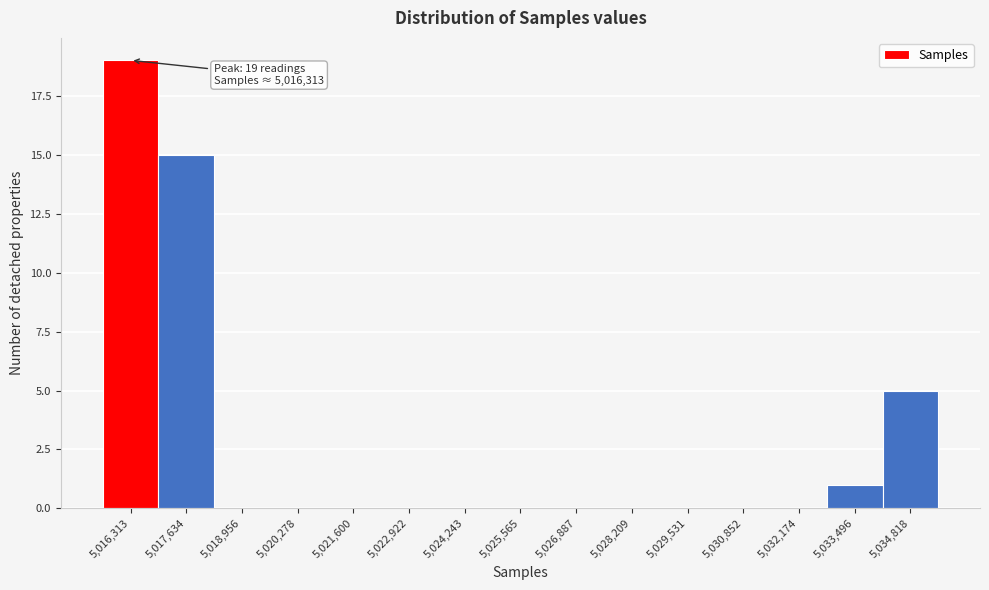

Reading left to right, list all the values displayed in this chart.

5,016,313=19	5,017,634=15	5,018,956=0	5,020,278=0	5,021,600=0	5,022,922=0	5,024,243=0	5,025,565=0	5,026,887=0	5,028,209=0	5,029,531=0	5,030,852=0	5,032,174=0	5,033,496=1	5,034,818=5